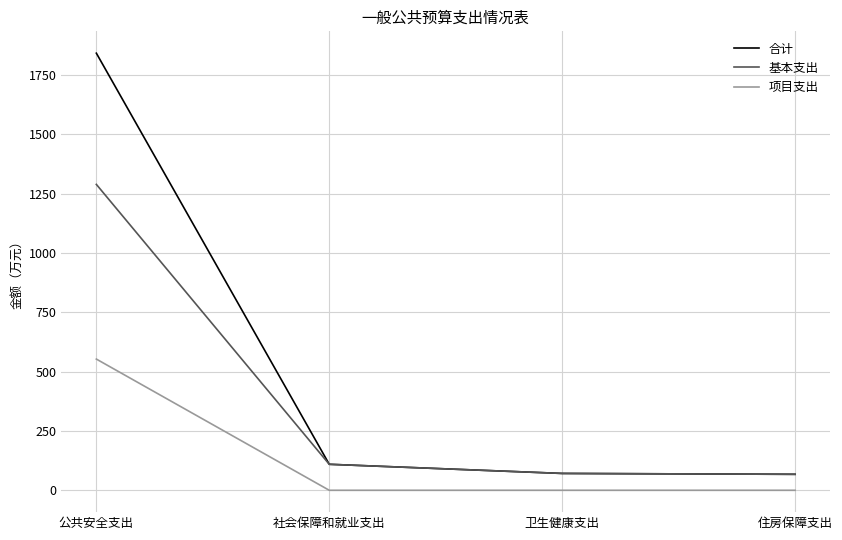

What is the lowest value of the 基本支出 series?

67.3